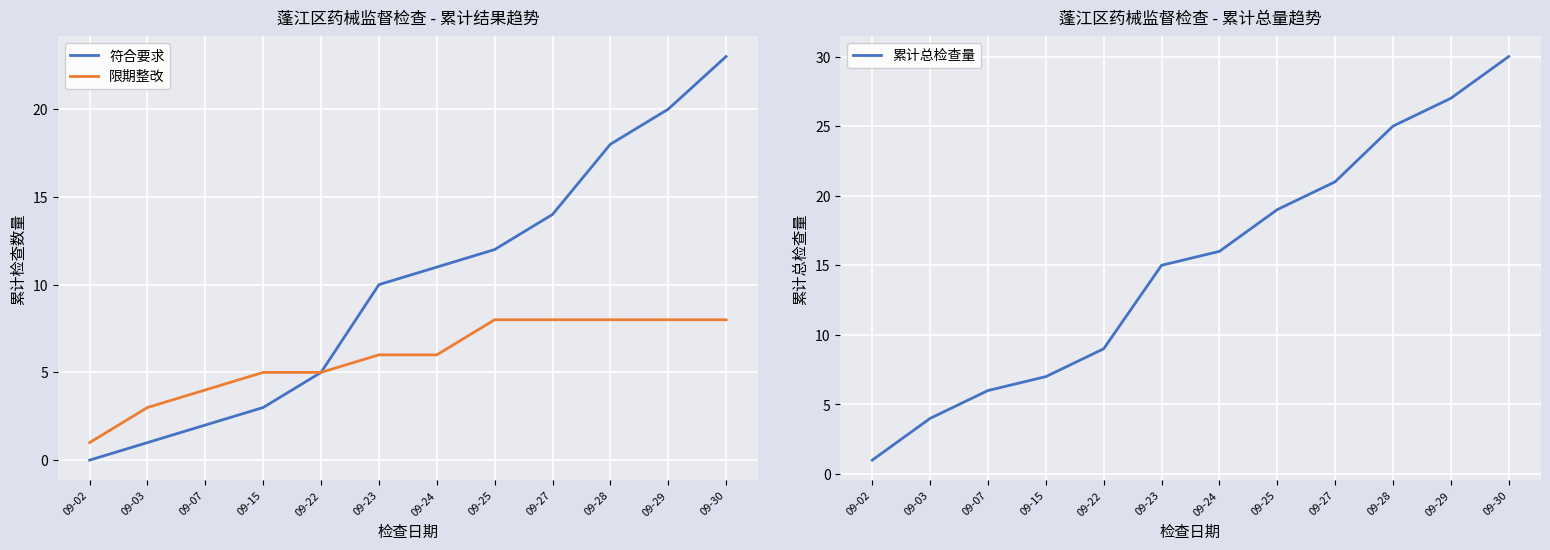

True or false: 累计总检查量 and 符合要求 cross at least once.

False